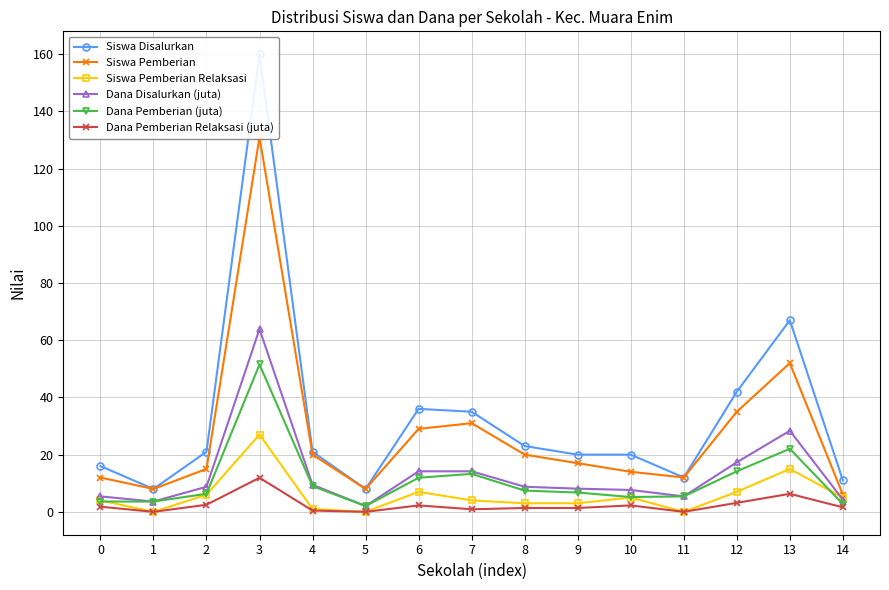

Is the value of Dana Pemberian Relaksasi (juta) at 3 greater than the value of Dana Pemberian (juta) at 6?

No